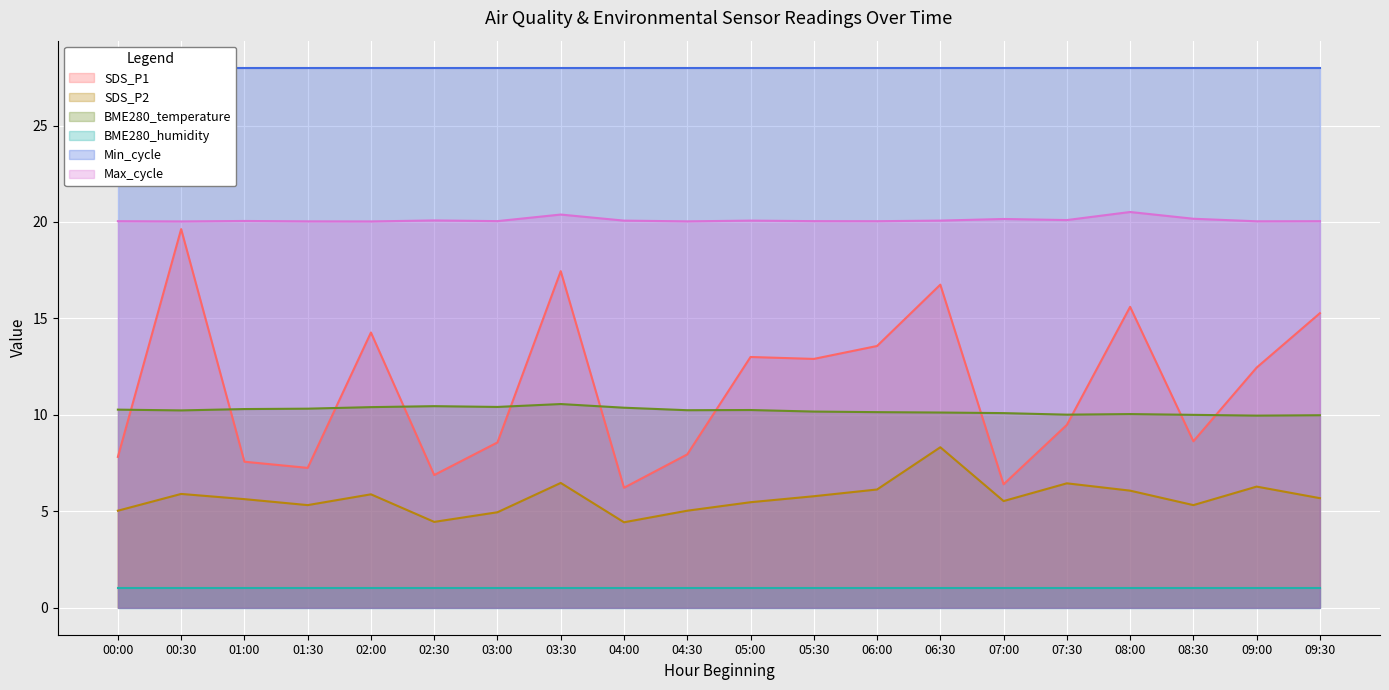

Is the value of SDS_P2 at 04:30 greater than the value of SDS_P1 at 02:30?

No